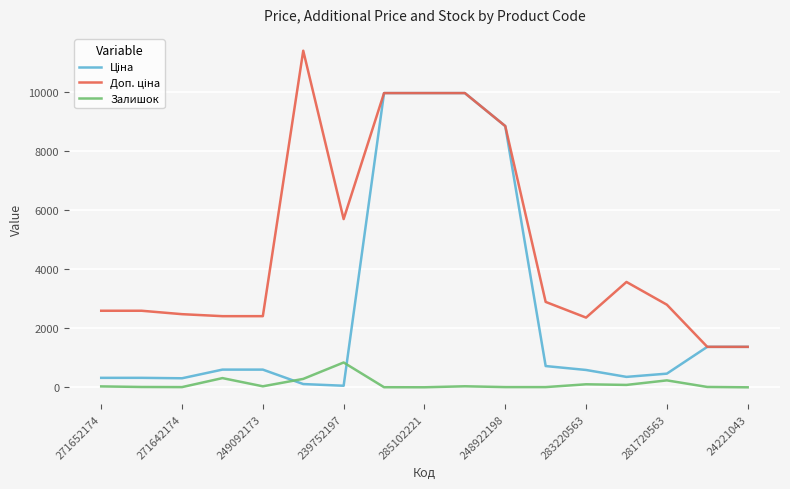

What is the maximum value for Залишок?

845.0